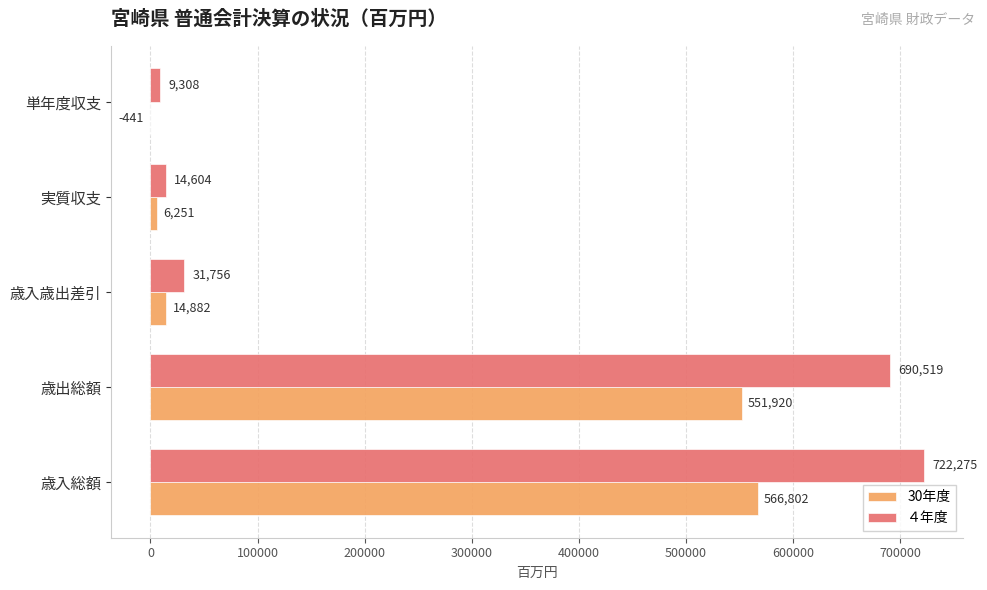

What is the sum of all ４年度 values?

1468462